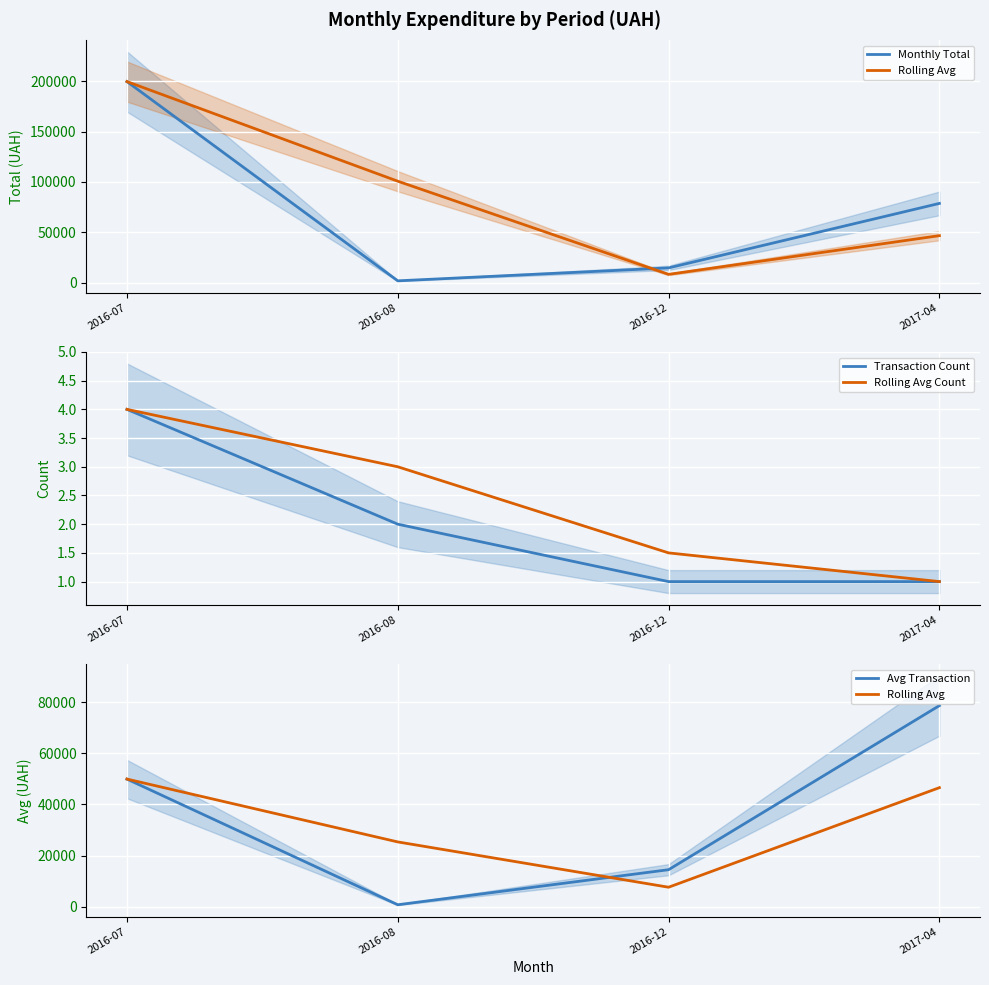

Is it true that Rolling Avg Count equals 3.0 at 2016-08?

True